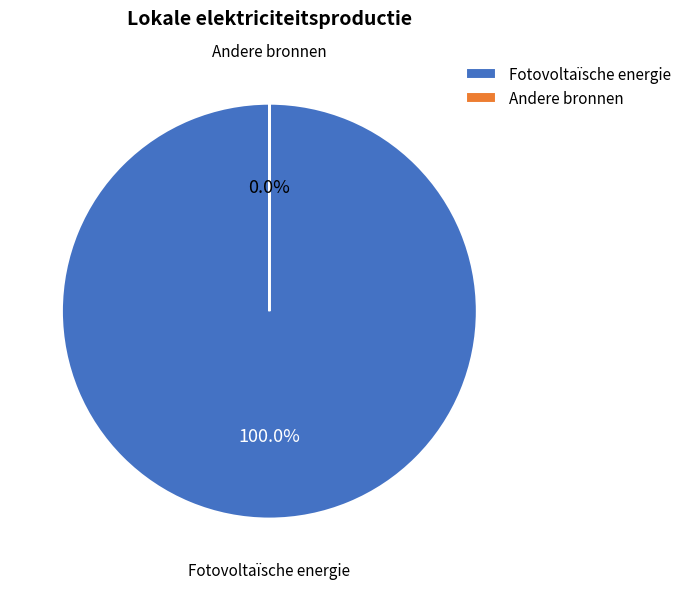

Is there a majority slice in this chart?

Yes